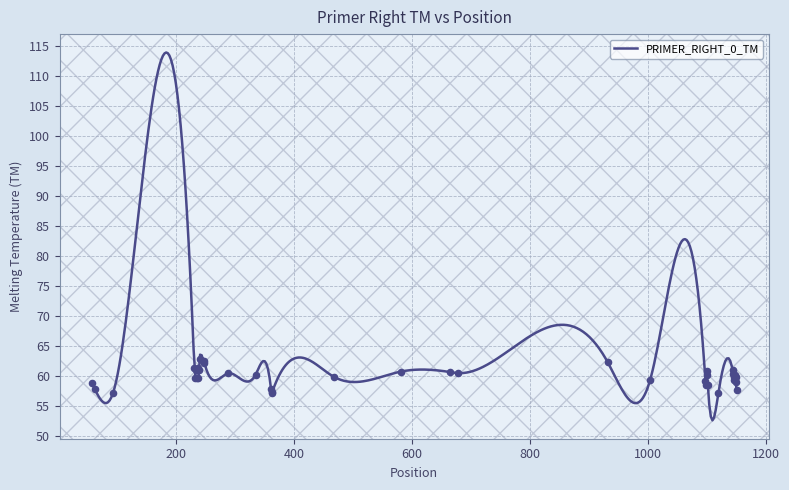

What is the maximum value for PRIMER_RIGHT_0_TM?

113.9